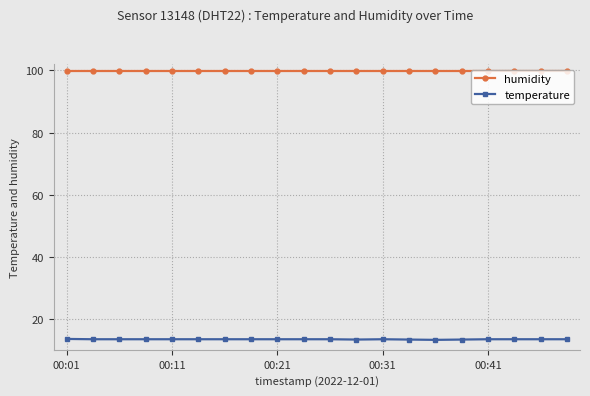

What is the value of the humidity point at the 11th from the left?

99.9